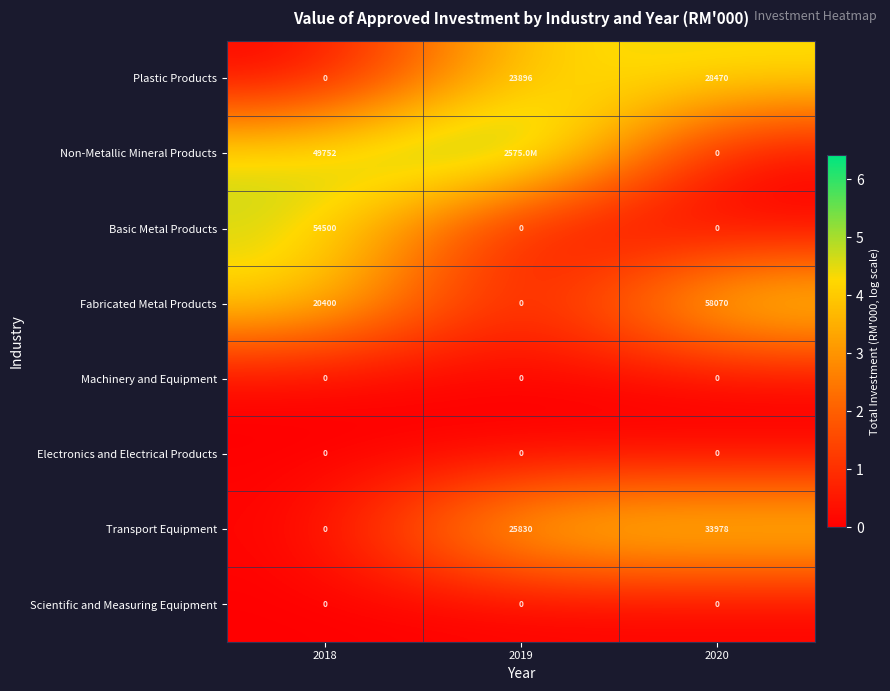

What is the spread (max minus min) of values at 2020?

58070.0